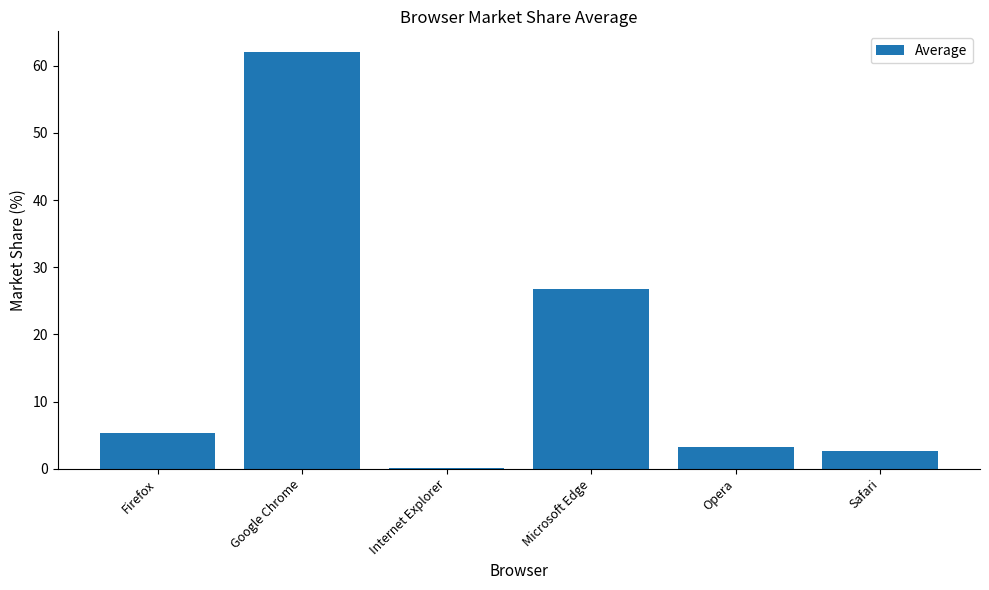

Where is the data nearest to the value 31?

Microsoft Edge